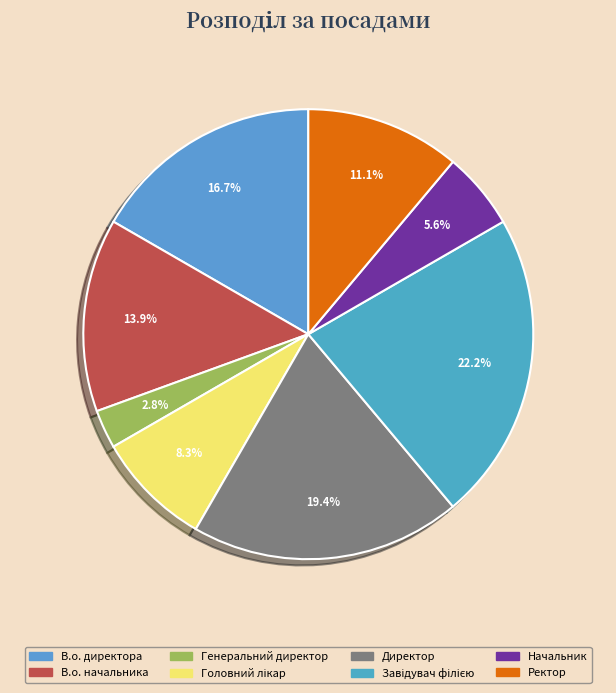

To the nearest percent, what is the average slice percentage?

12%